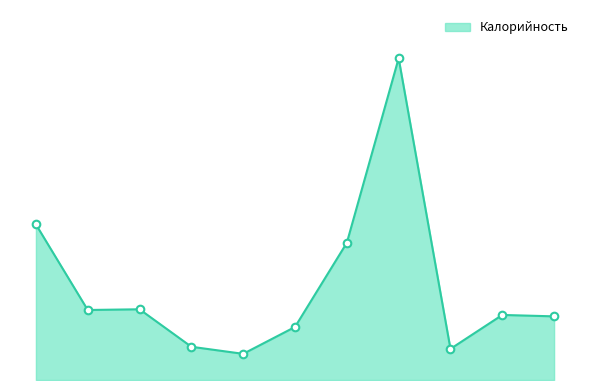

Is this an area chart (filled region under the line)?

Yes